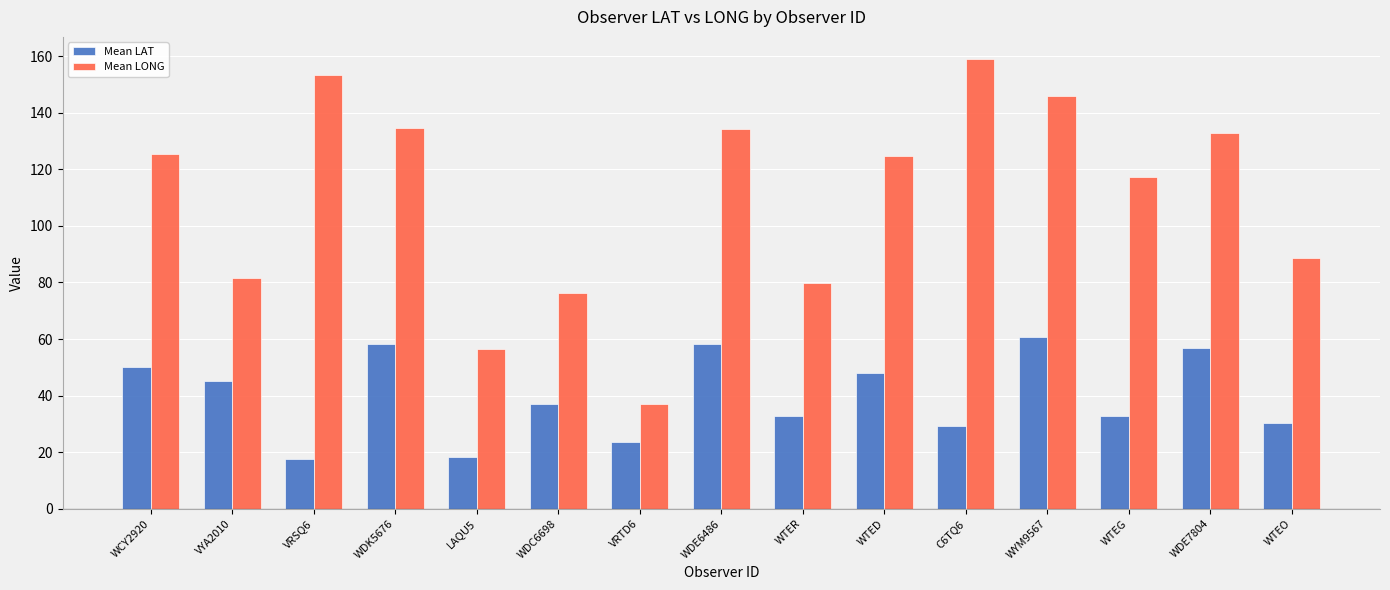

True or false: Mean LAT has a value of 28.5 at VRSQ6.

False